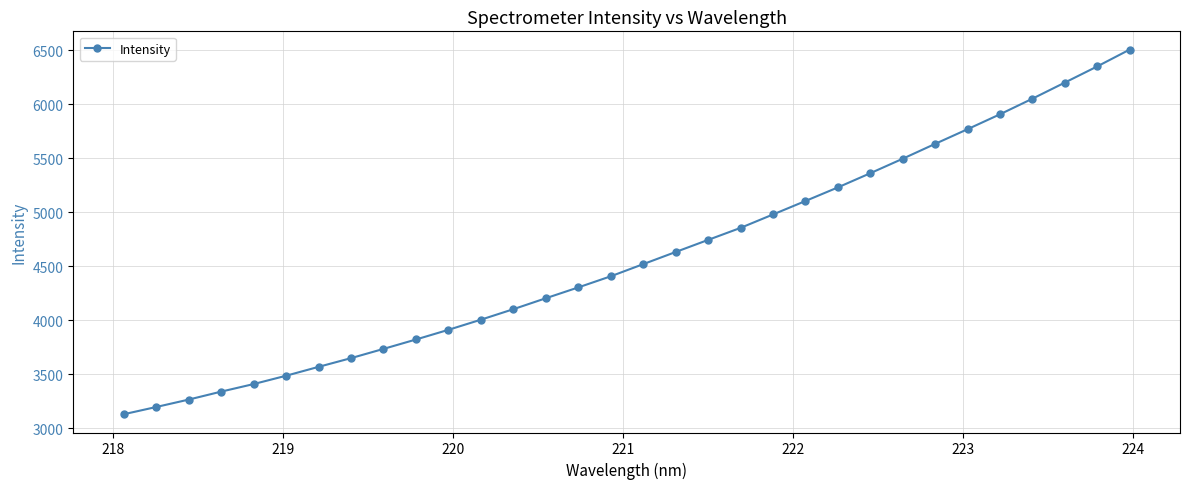

What is the difference between the second highest and second lowest values?

3153.6